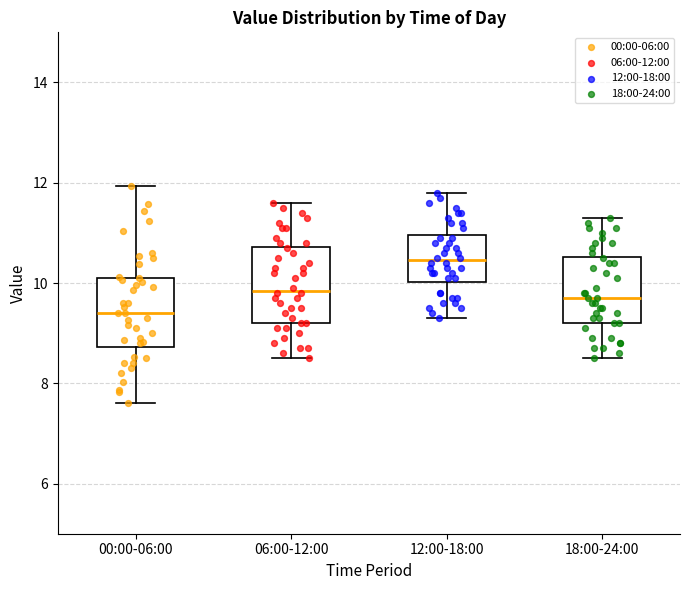

Reading left to right, transcribe this box plot: for each box, give where its median line is, the range the box spans, and where its two whiskers end, as read against the y-axis. The values are not printed on the chart, so give them approximately, as read against the axis.

00:00-06:00: median 9.4, box 8.8 to 10.2, whiskers 7.6 to 12.0
06:00-12:00: median 9.8, box 9.2 to 10.8, whiskers 8.6 to 11.6
12:00-18:00: median 10.4, box 10.0 to 11.0, whiskers 9.4 to 11.8
18:00-24:00: median 9.8, box 9.2 to 10.6, whiskers 8.6 to 11.4